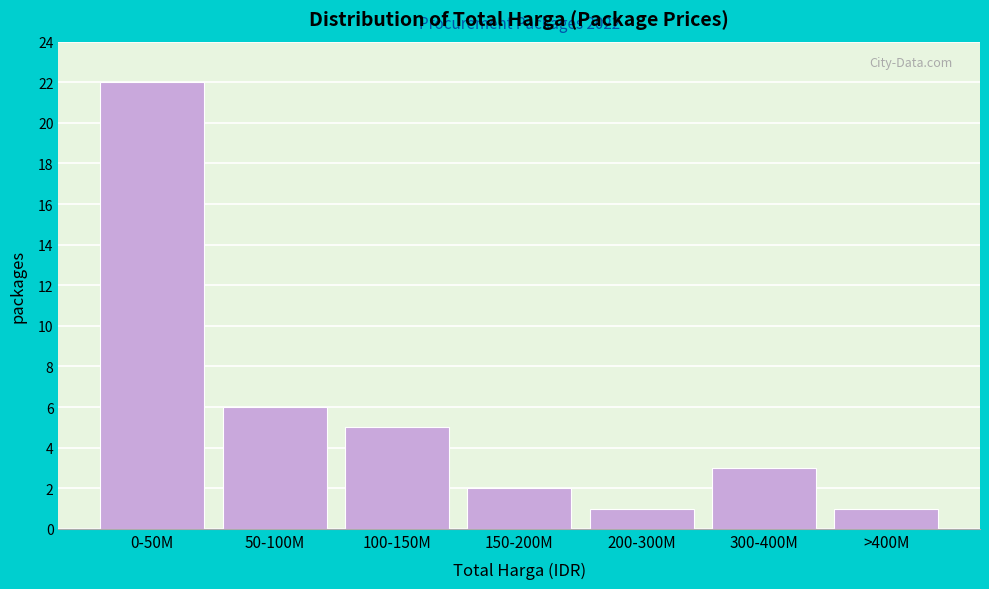

Reading left to right, transcribe all the data shown in this chart.

22	6	5	2	1	3	1